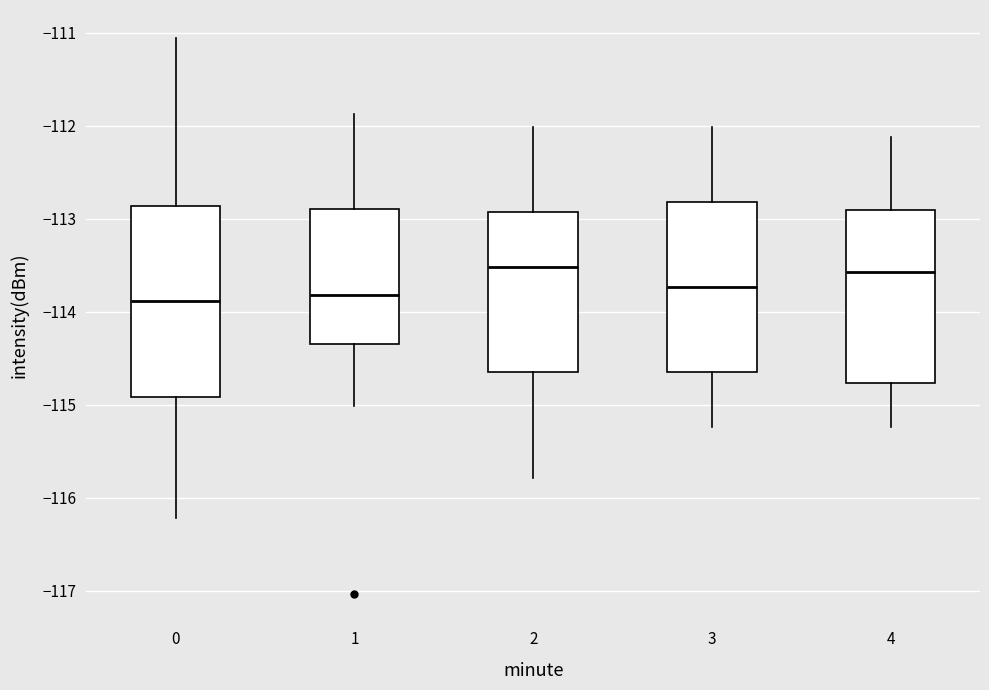

Reading left to right, read every box against the y-axis: the position of its median line, the range the box covers, and the ends of its whiskers. The values are not printed on the chart, so give them approximately, as read against the axis.

0: median -113.9, box -114.9 to -112.9, whiskers -116.2 to -111.1
1: median -113.8, box -114.3 to -112.9, whiskers -115.0 to -111.9
2: median -113.5, box -114.7 to -112.9, whiskers -115.8 to -112.0
3: median -113.7, box -114.7 to -112.8, whiskers -115.2 to -112.0
4: median -113.6, box -114.8 to -112.9, whiskers -115.2 to -112.1